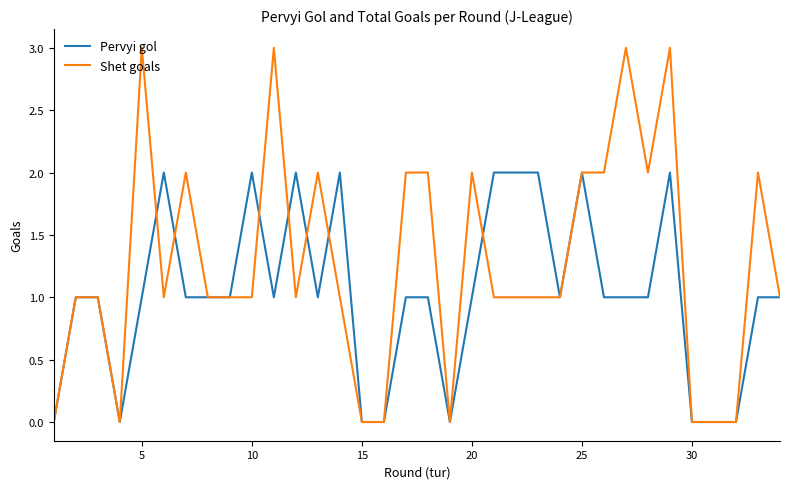

Which series has the largest total across all categories?

Shet goals